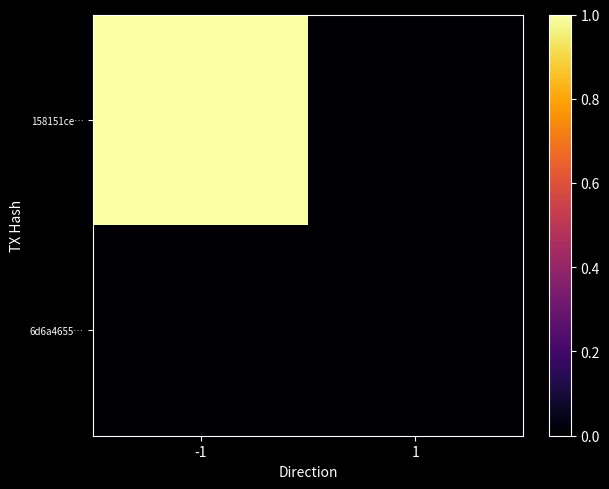

Reading left to right, extract all data points from this chart.

158151ce…: -1=1.0	1=0.0
6d6a4655…: -1=0.0	1=0.0